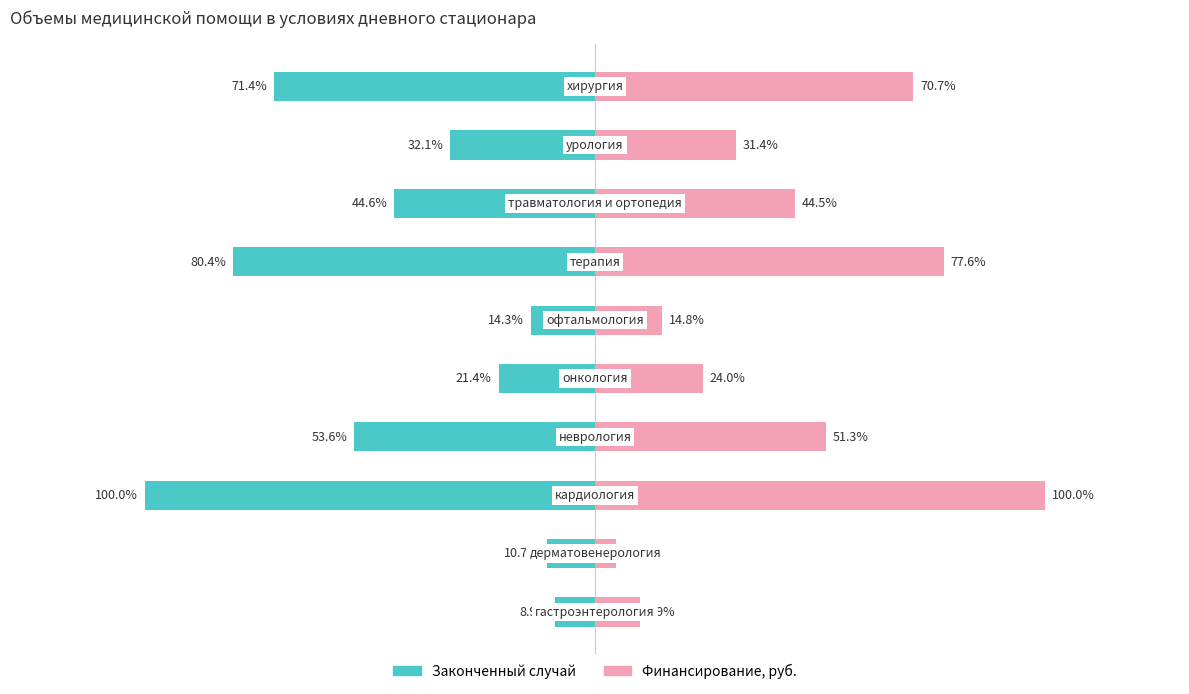

Rank the series by their average value, from highest to lowest.

Финансирование, руб., Законченный случай